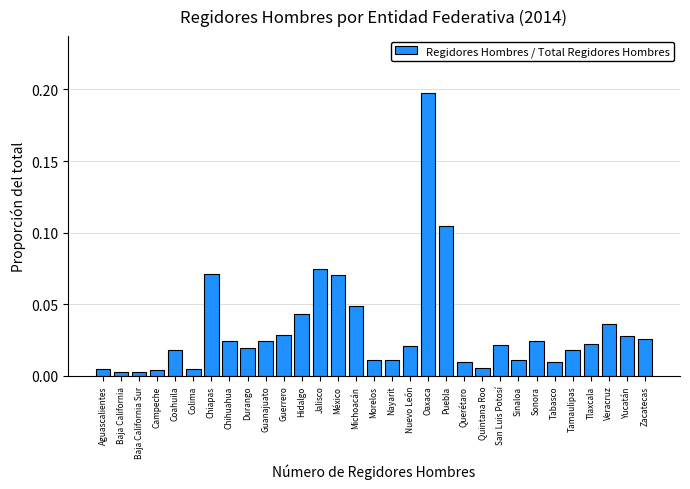

What is the sum of all values?

1.0